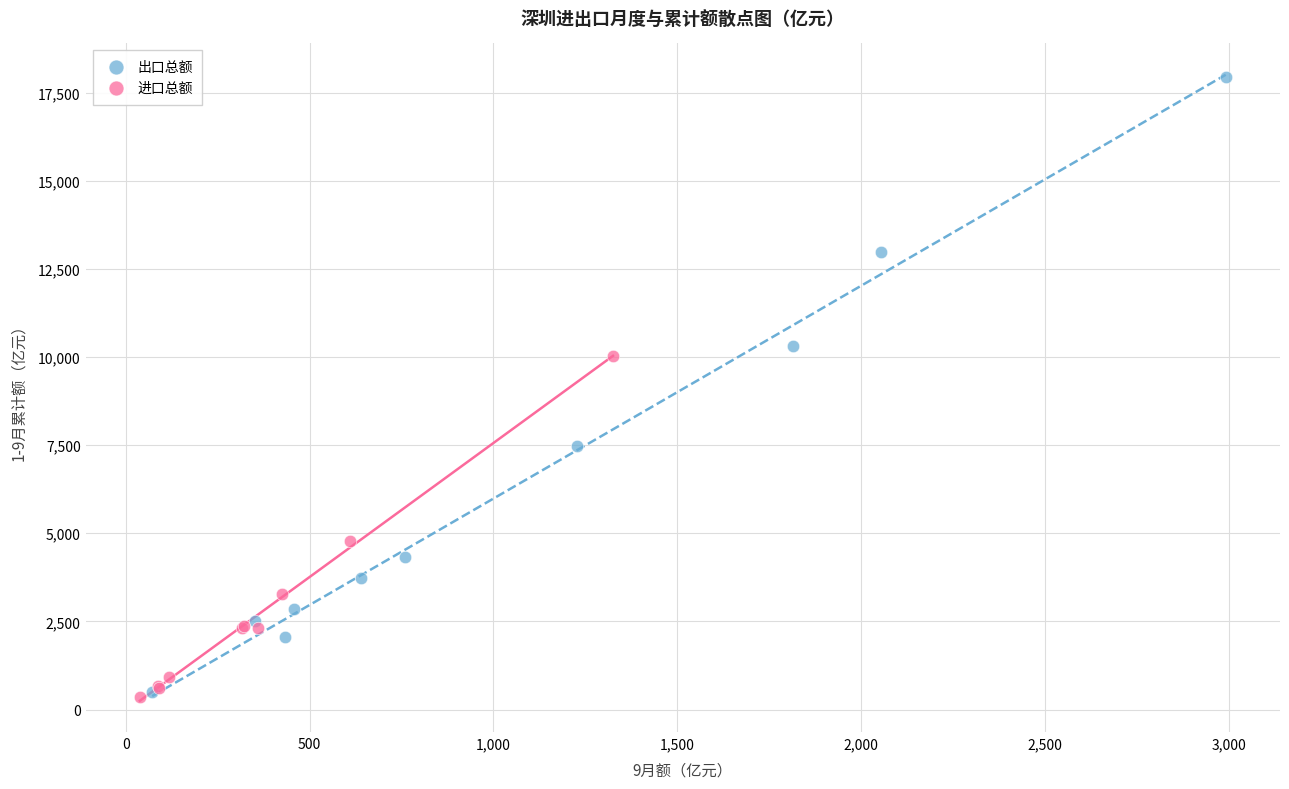

Which series has the largest Y range (max minus min)?

出口总额